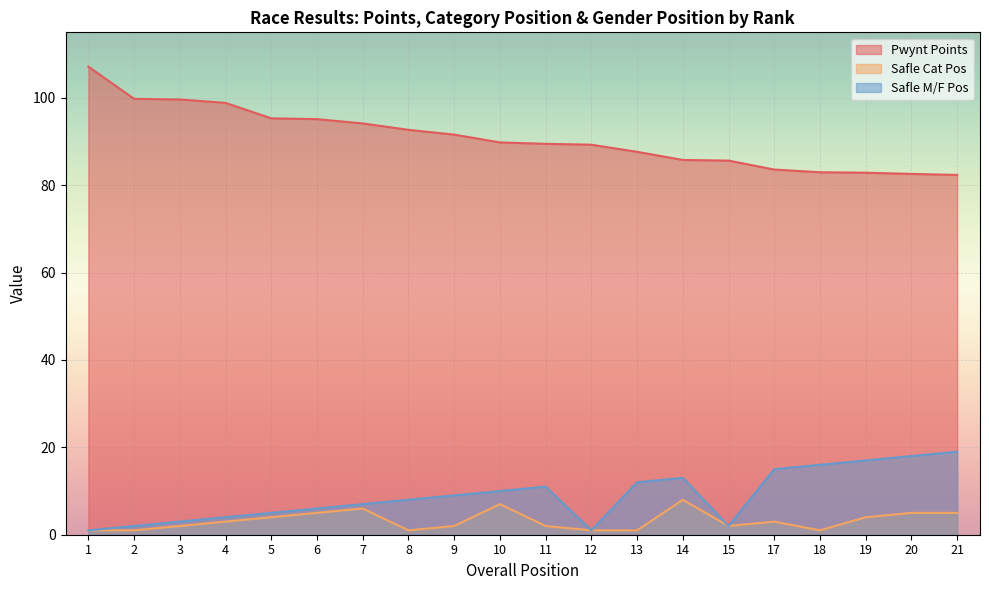

The value of Safle M/F Pos at 10 is 10.0. True or false?

True